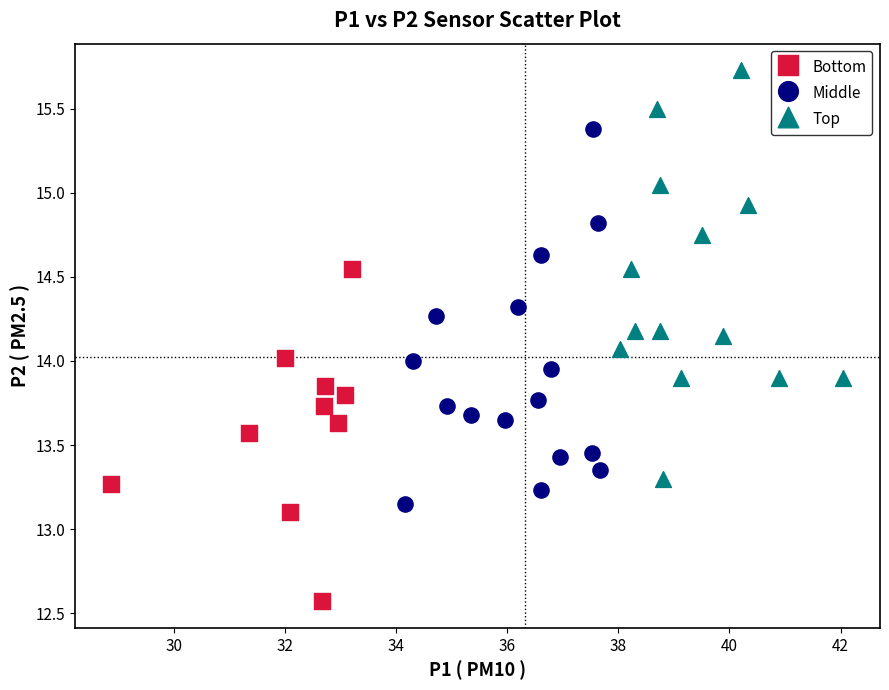

Which series has the widest spread of Y values?

Top